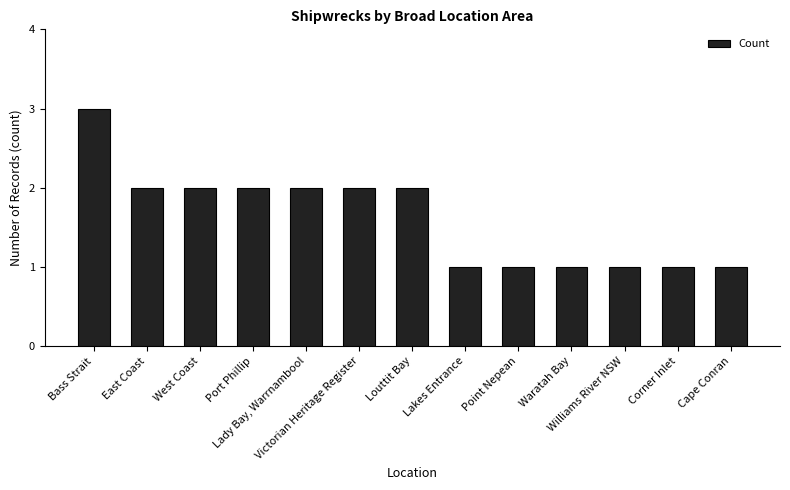

What is the minimum value shown in the chart?

1